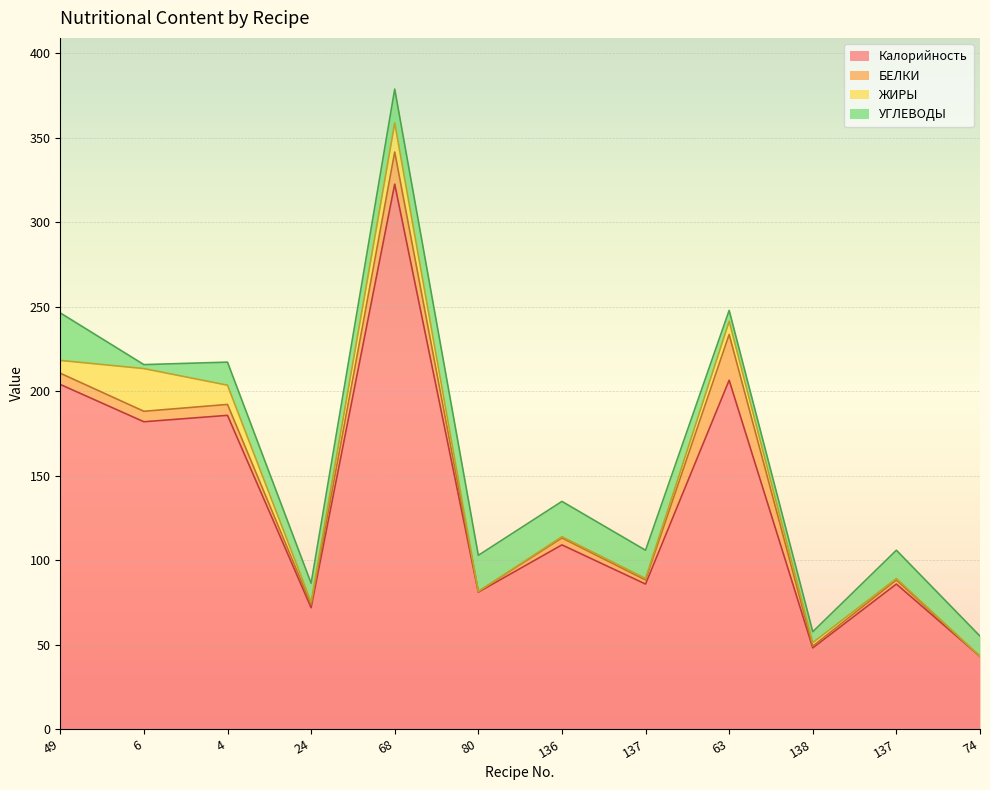

True or false: Калорийность and УГЛЕВОДЫ intersect in this chart.

False